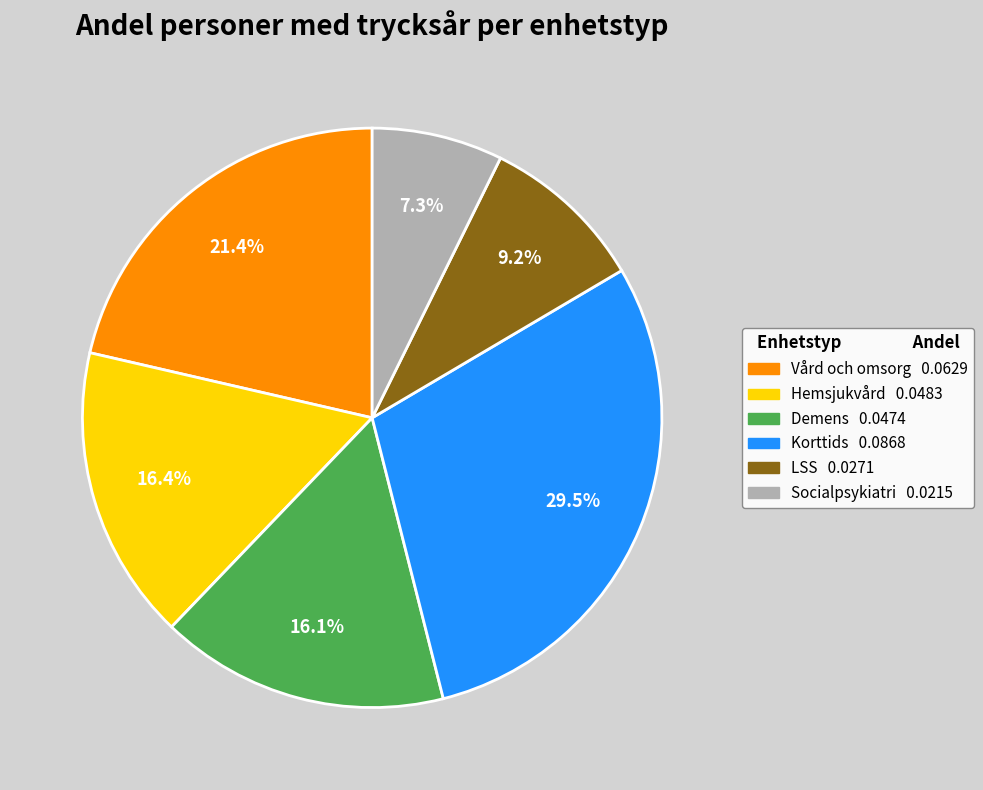

To the nearest percent, what is the difference between the largest and smallest slice percentages?

22%